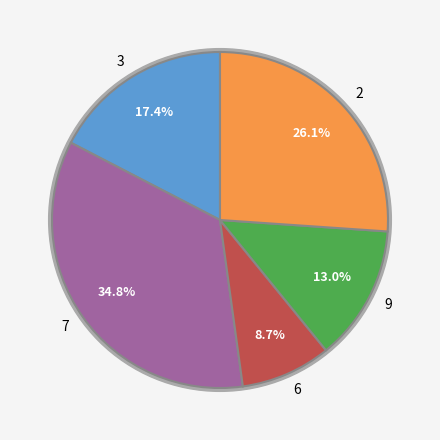

Is 7 the majority of the pie?

No